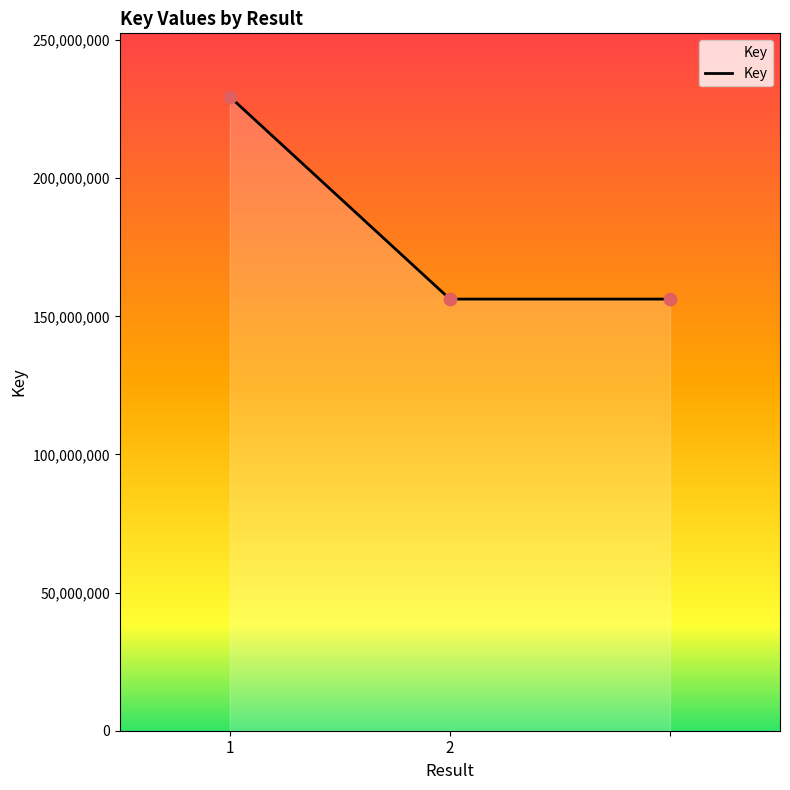

What is the difference between the maximum and minimum values?

73247761